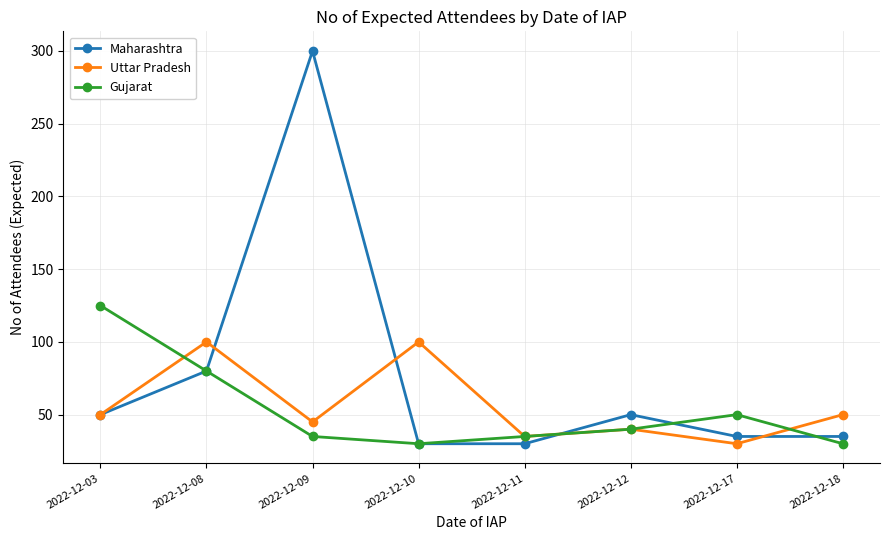

What is the lowest value of the Gujarat series?

30